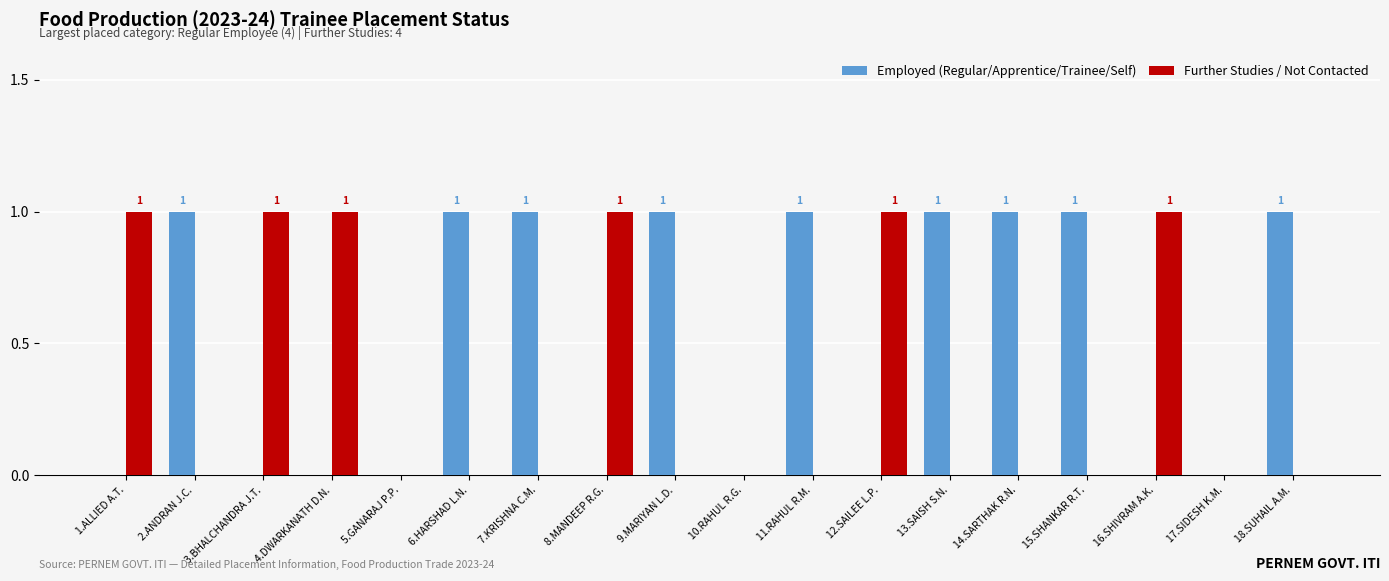

The value of Employed (Regular/Apprentice/Trainee/Self) at 8.MANDEEP R.G. is 1. True or false?

False